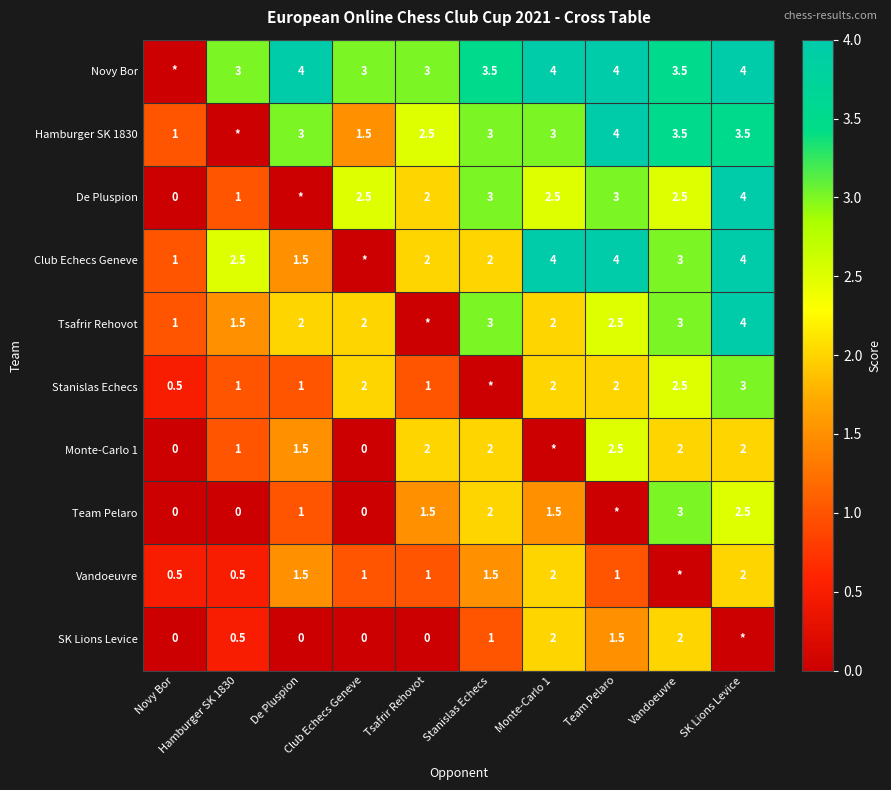

List the labels in order of Vandoeuvre value, smallest first.

Vandoeuvre, Novy Bor, Hamburger SK 1830, Club Echecs Geneve, Tsafrir Rehovot, Team Pelaro, De Pluspion, Stanislas Echecs, Monte-Carlo 1, SK Lions Levice